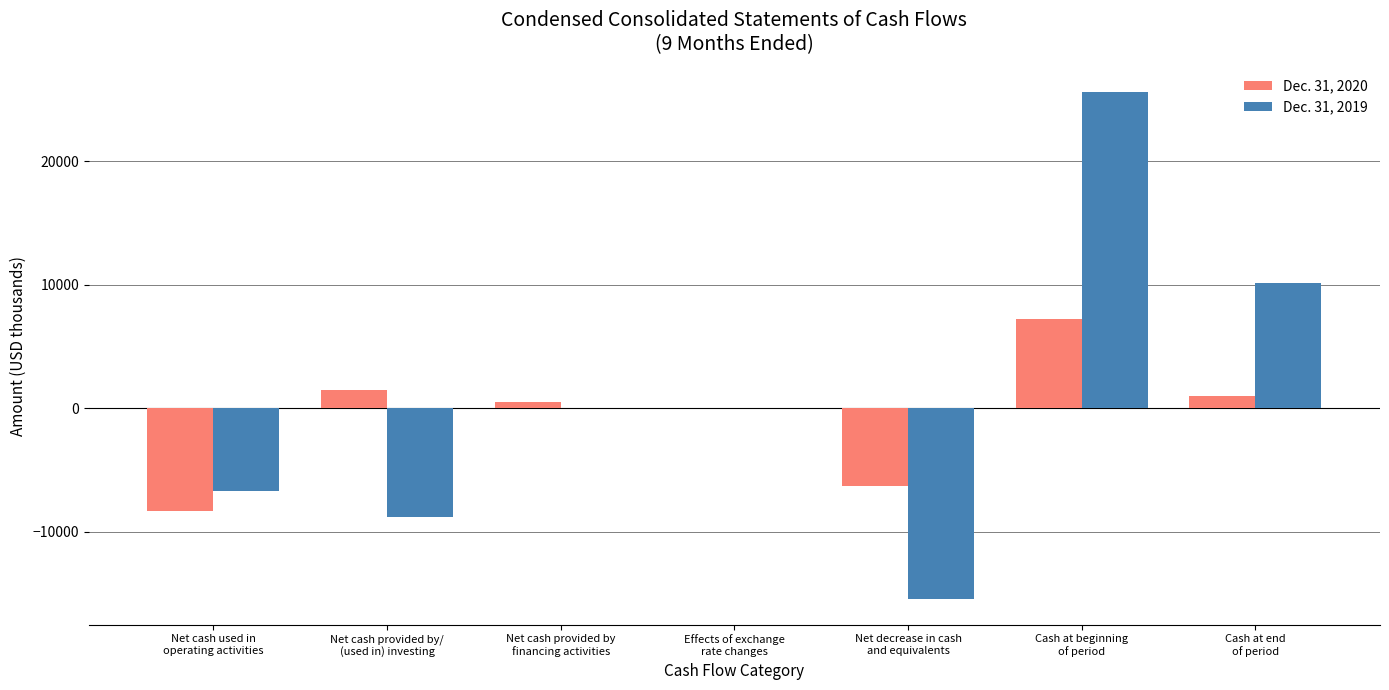

At which category is the sum across all series the highest?

Cash at beginning
of period